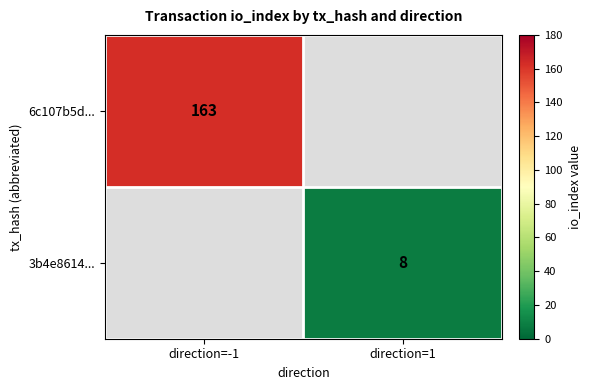

Is it true that 6c107b5d... equals 163 at direction=-1?

True